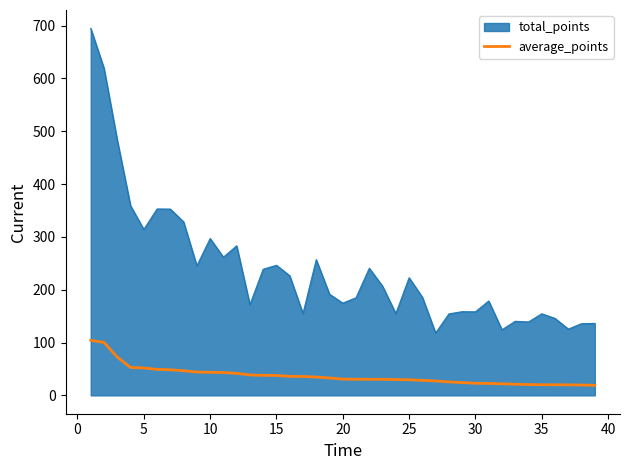

Rank the series by their maximum value, from lowest to highest.

average_points, total_points